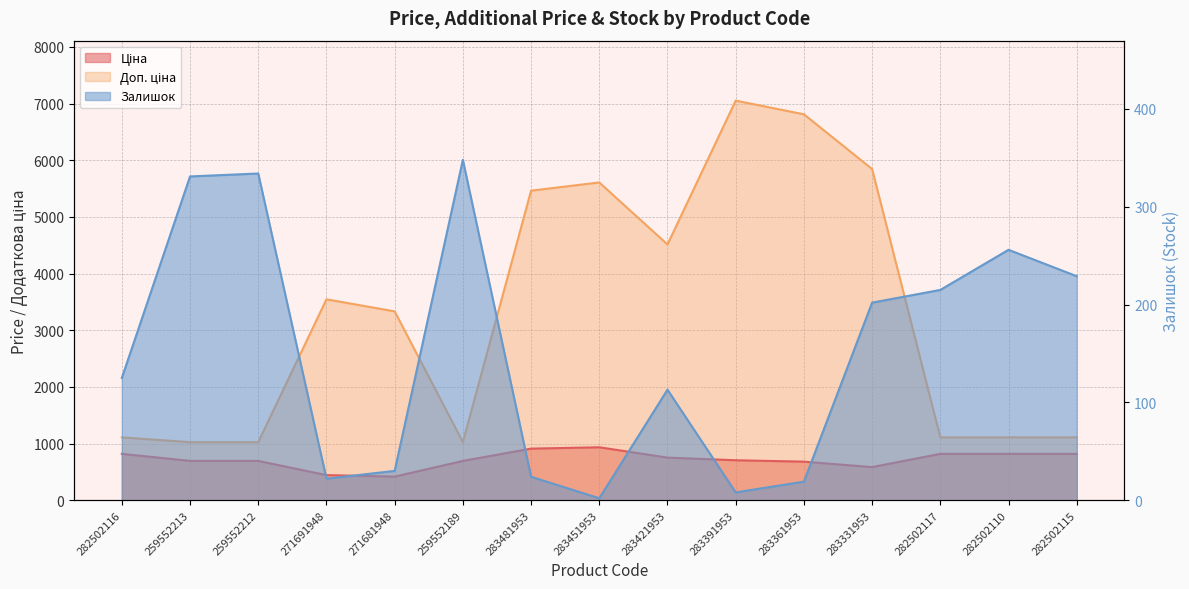

At how many categories does at least one series exceed 6746?

2